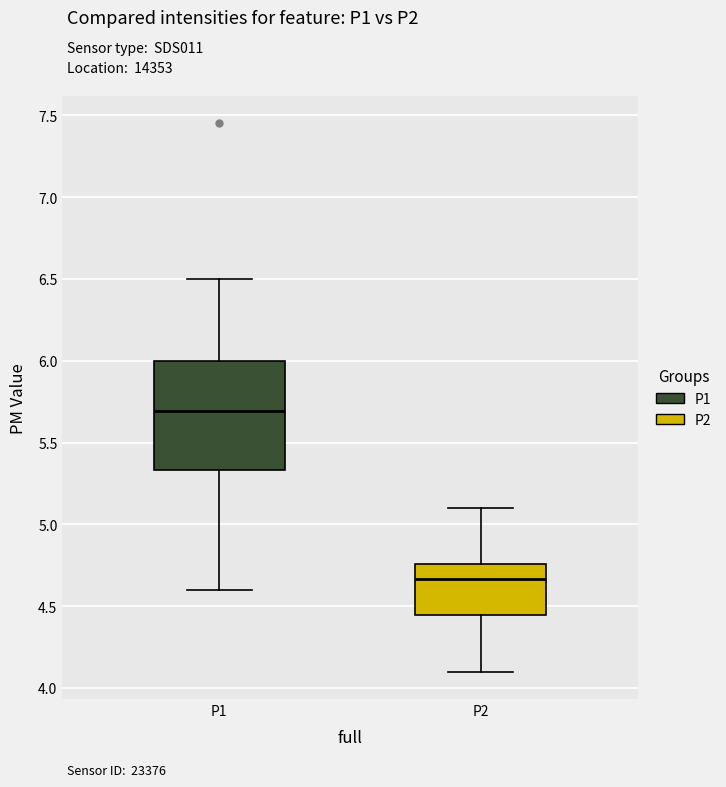

Comparing the boxes themselves (not the whiskers), which one is the tallest?

P1